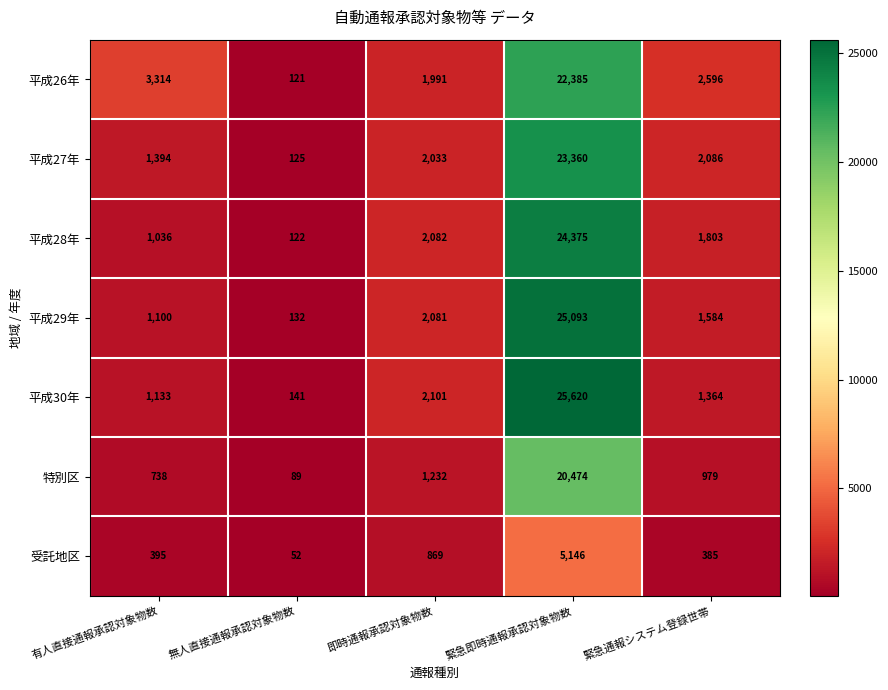

At which category is the sum across all series the highest?

緊急即時通報承認対象物数